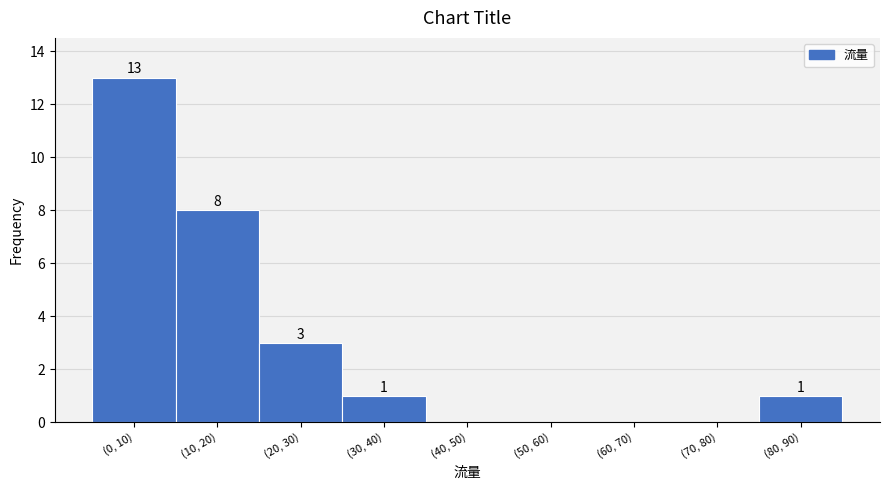

Reading left to right, what are all the values shown in this chart?

(0, 10)=13	(10, 20)=8	(20, 30)=3	(30, 40)=1	(40, 50)=0	(50, 60)=0	(60, 70)=0	(70, 80)=0	(80, 90)=1